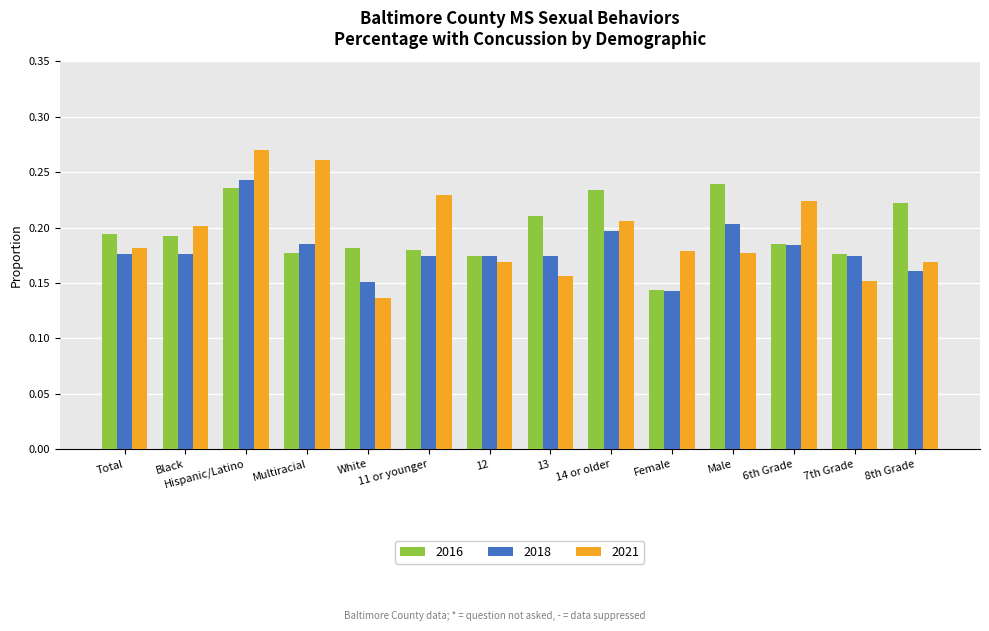

Which series has the largest range (max minus min)?

2021